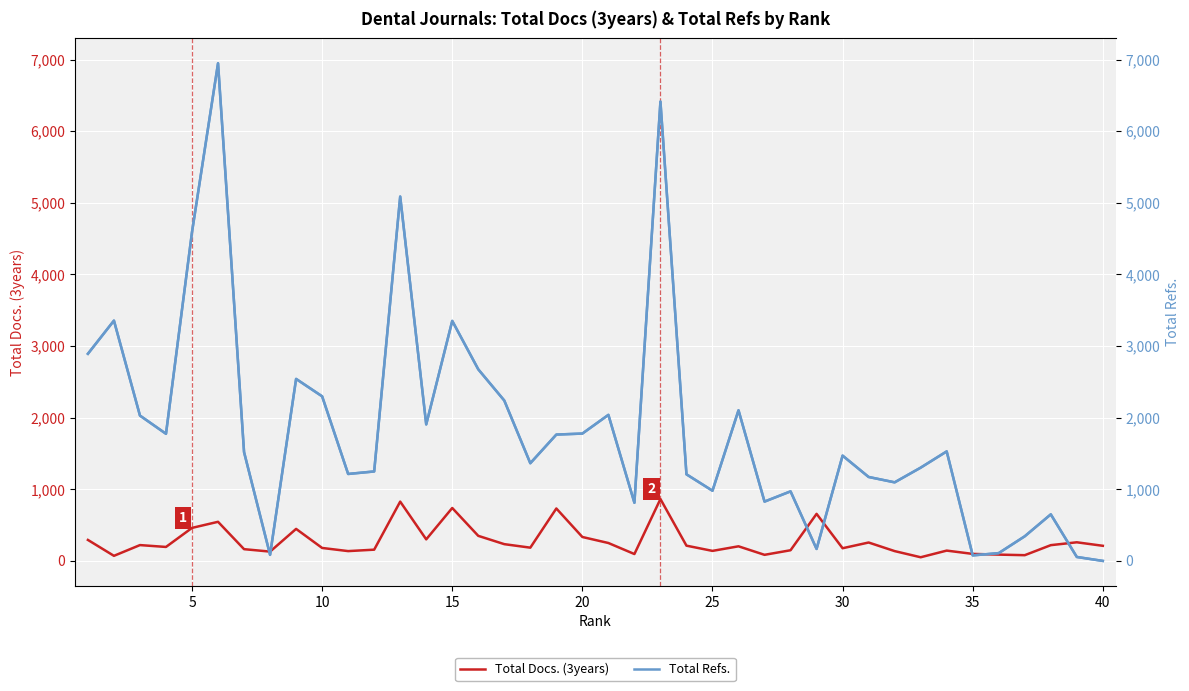

What is the sum of all Total Docs. (3years) values?

11087